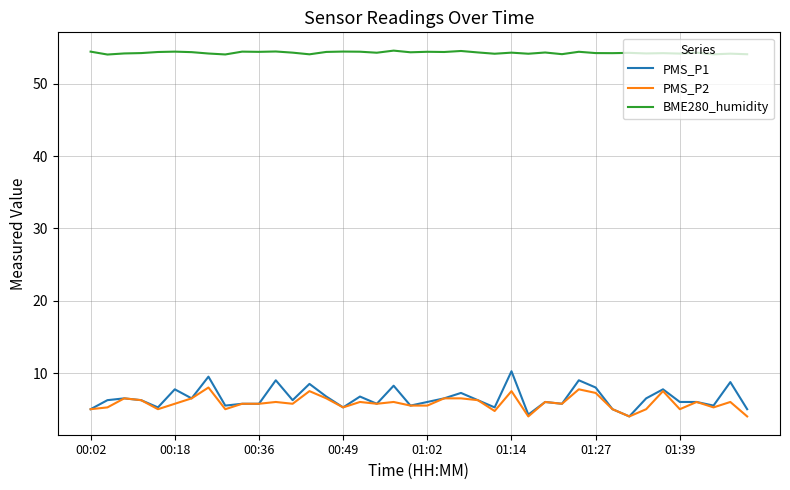

How many lines are shown in the chart?

3